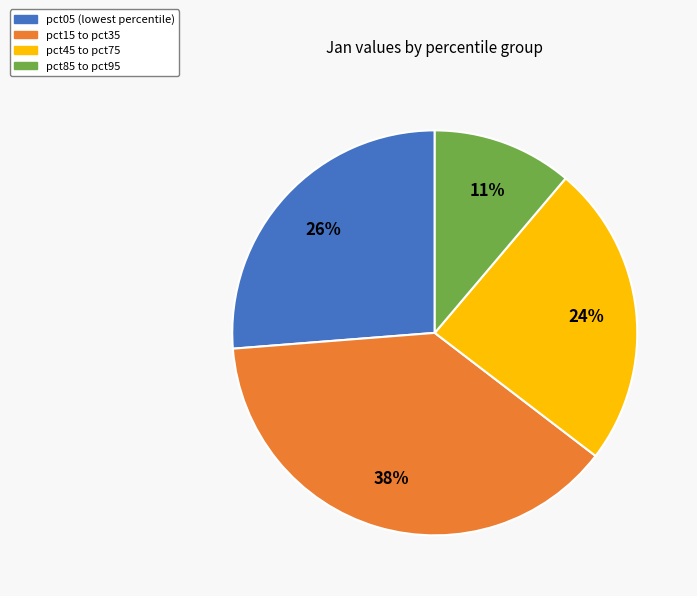

To the nearest percent, what is the average slice percentage?

25%